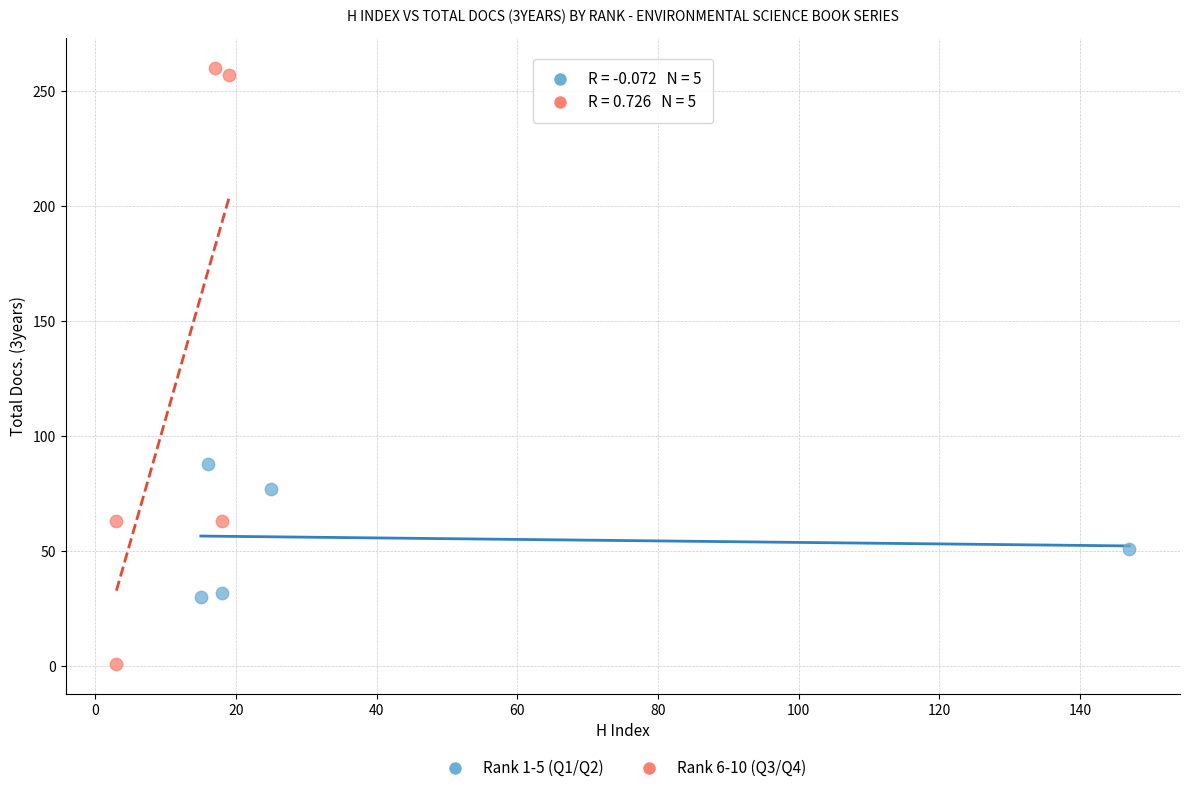

Which series contains the lowest Y value?

Rank 6-10 (Q3/Q4)